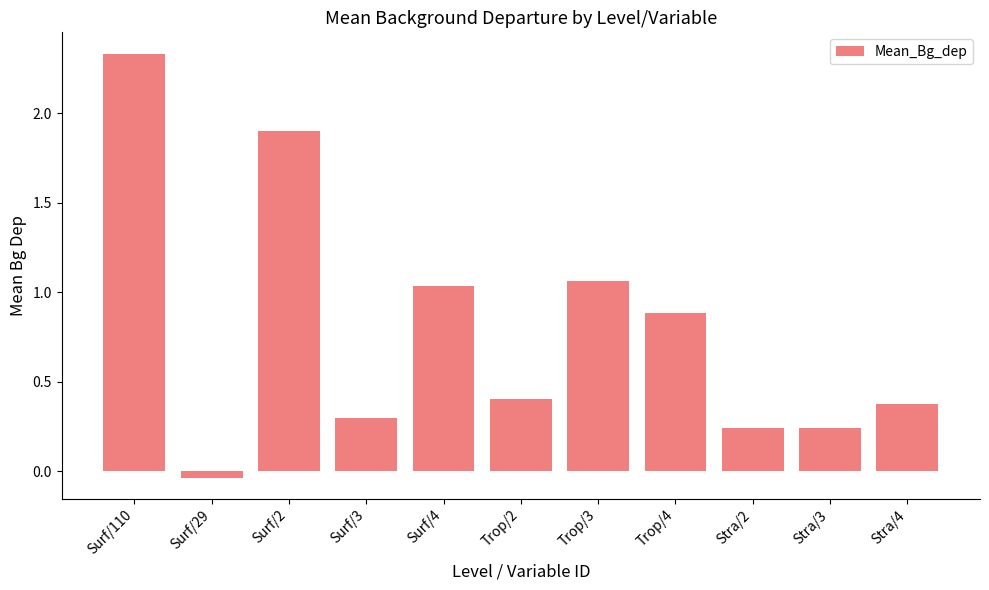

How many series are shown in this chart?

1